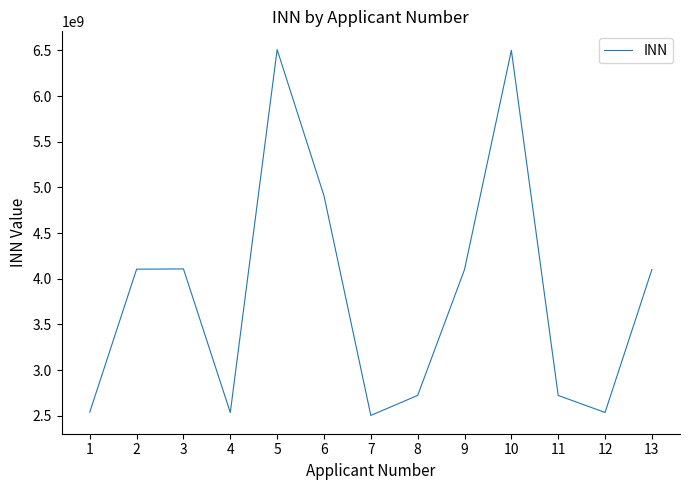

How many series are shown in this chart?

1